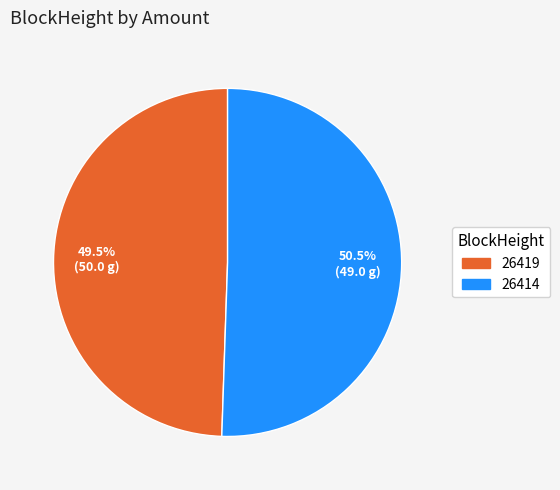

To the nearest percent, what is the difference between the largest and smallest slice percentages?

1%